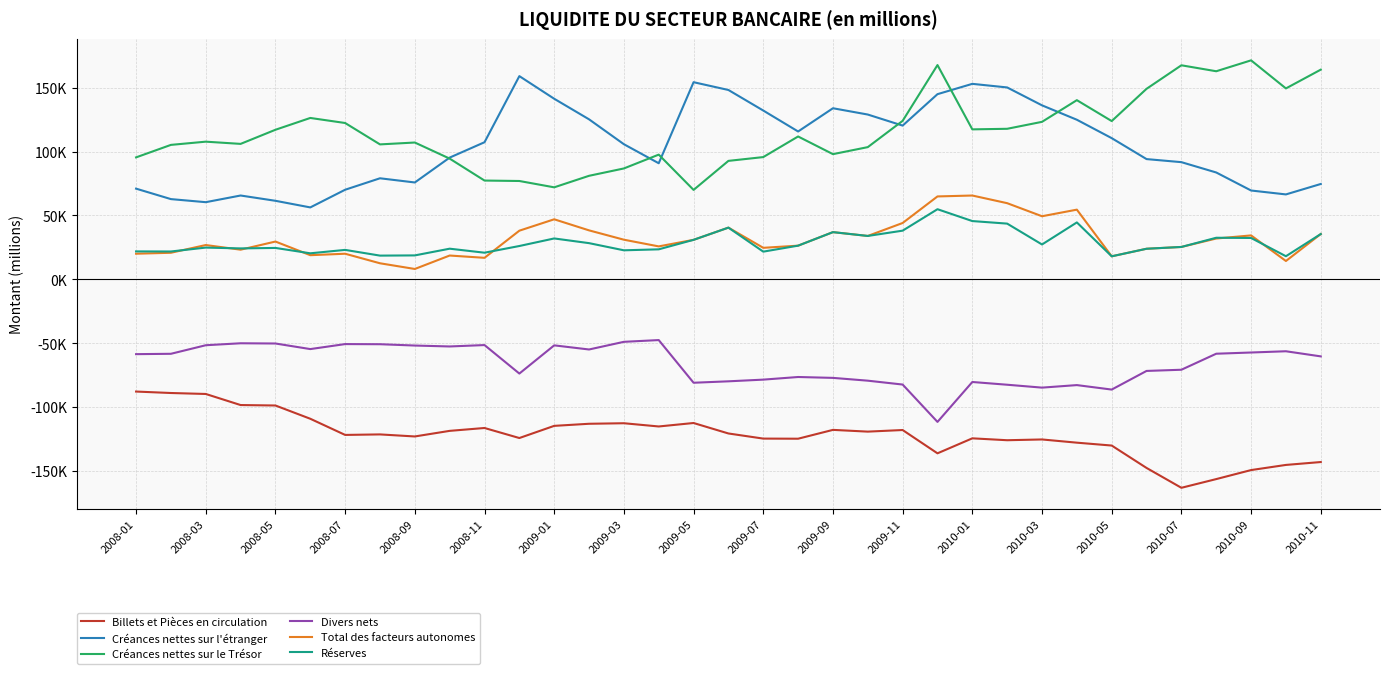

Is this an area chart (filled region under the line)?

No